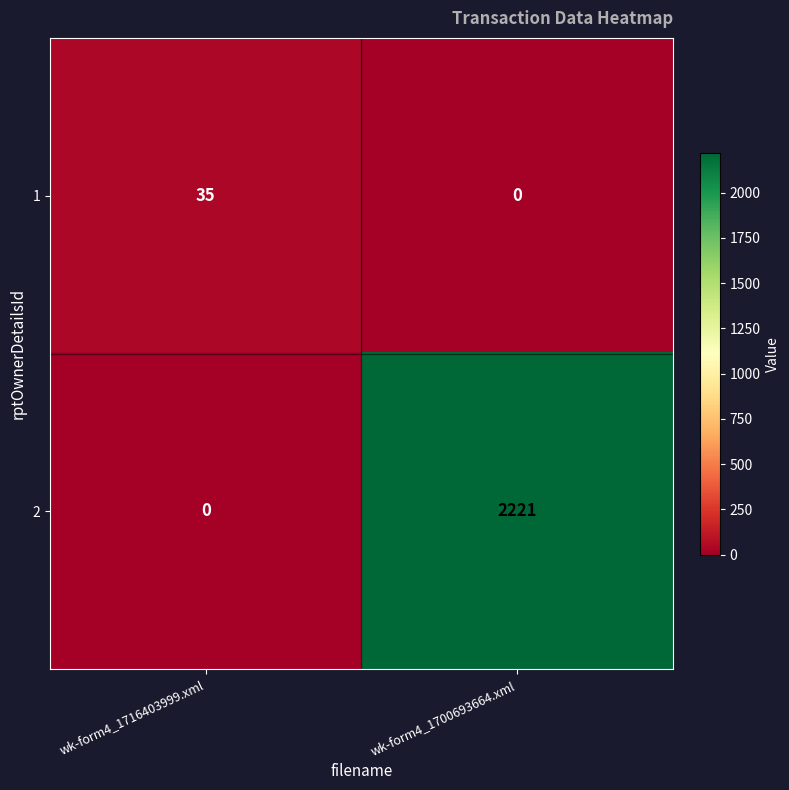

At which category is the sum across all series the highest?

wk-form4_1700693664.xml